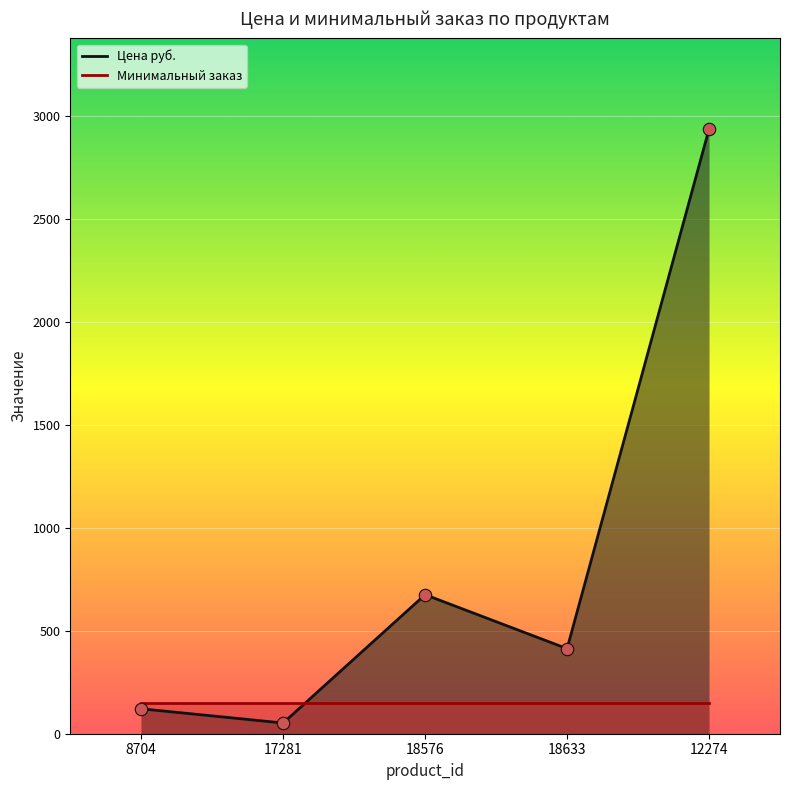

At which category is the sum across all series the highest?

12274